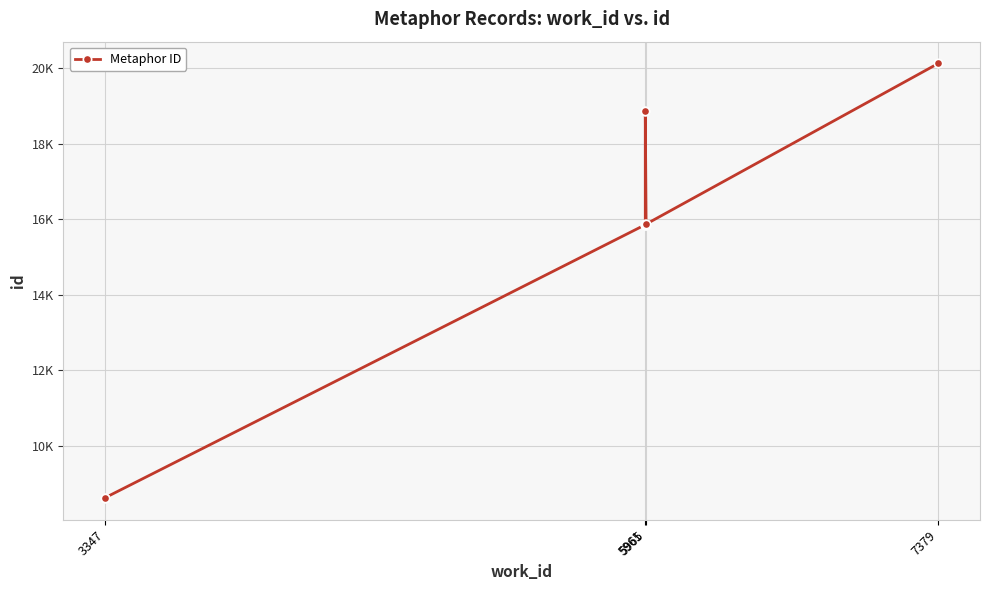

How many interior local valleys (lower than both neighbors) does the data have?

1